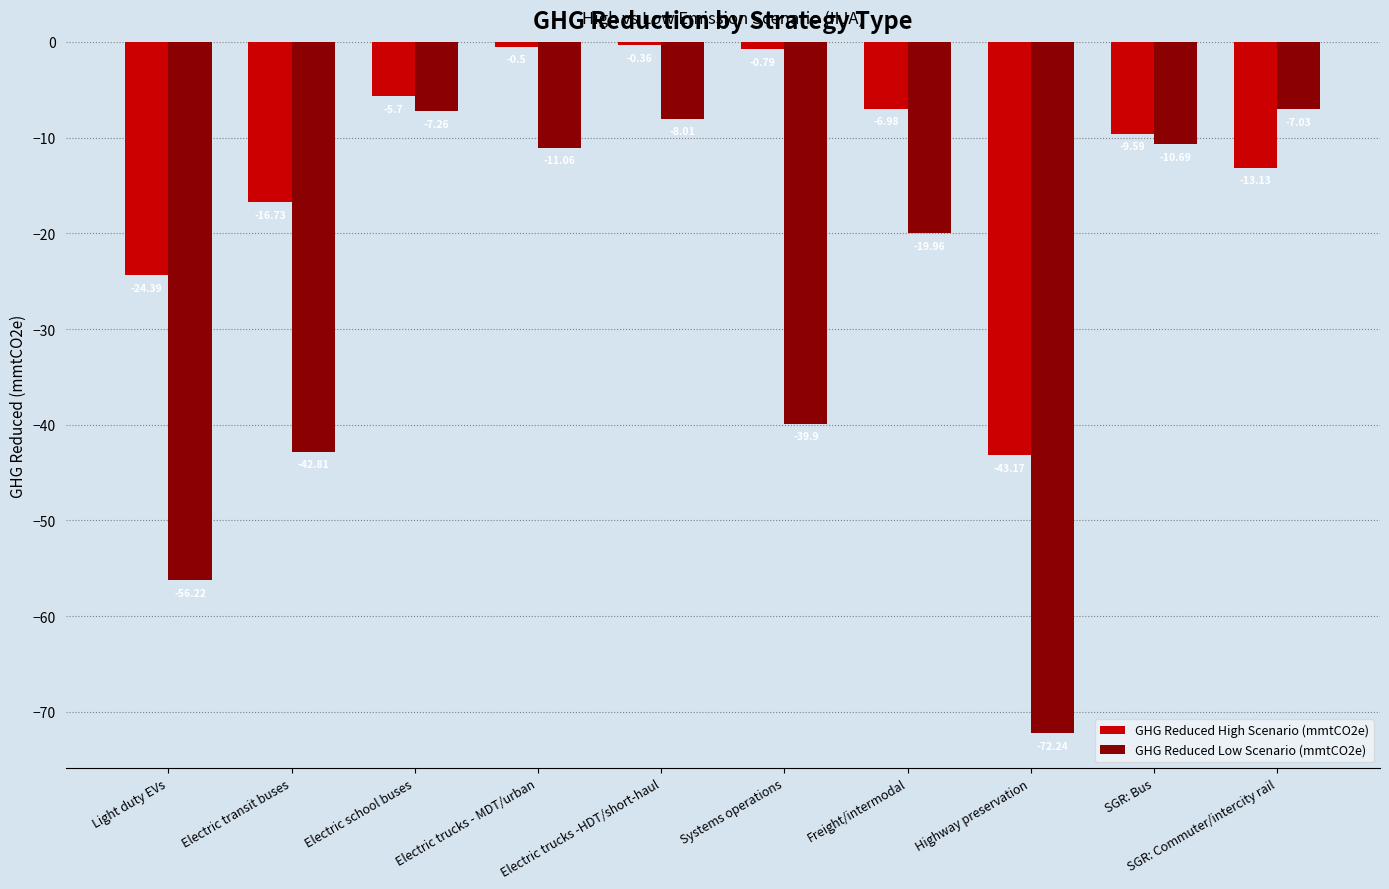

At which label does GHG Reduced High Scenario (mmtCO2e) reach its peak?

Electric trucks -HDT/short-haul